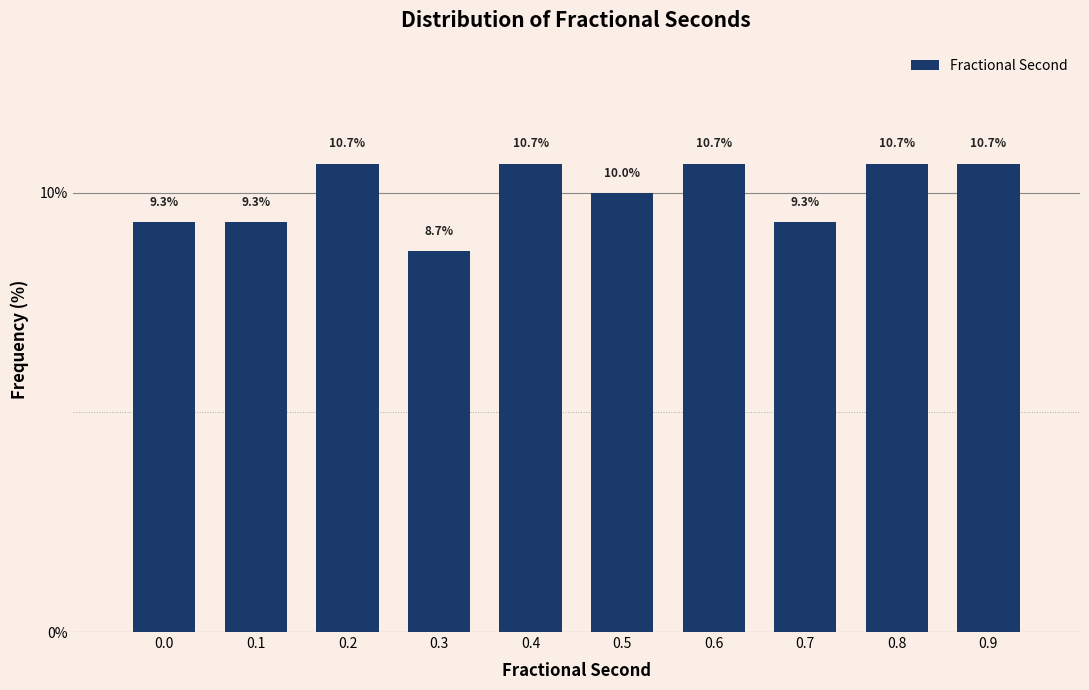

Reading left to right, transcribe all the data shown in this chart.

9.3	9.3	10.7	8.7	10.7	10.0	10.7	9.3	10.7	10.7